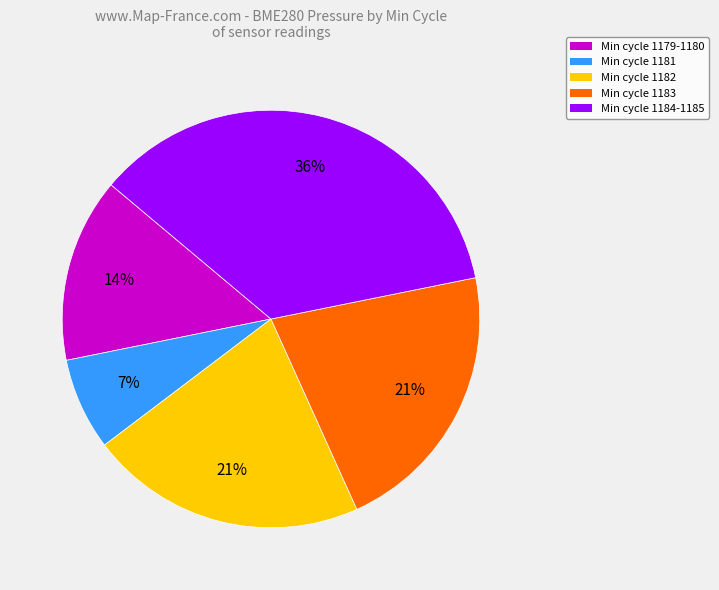

To the nearest percent, what percentage of the pie is Min cycle 1182?

21%